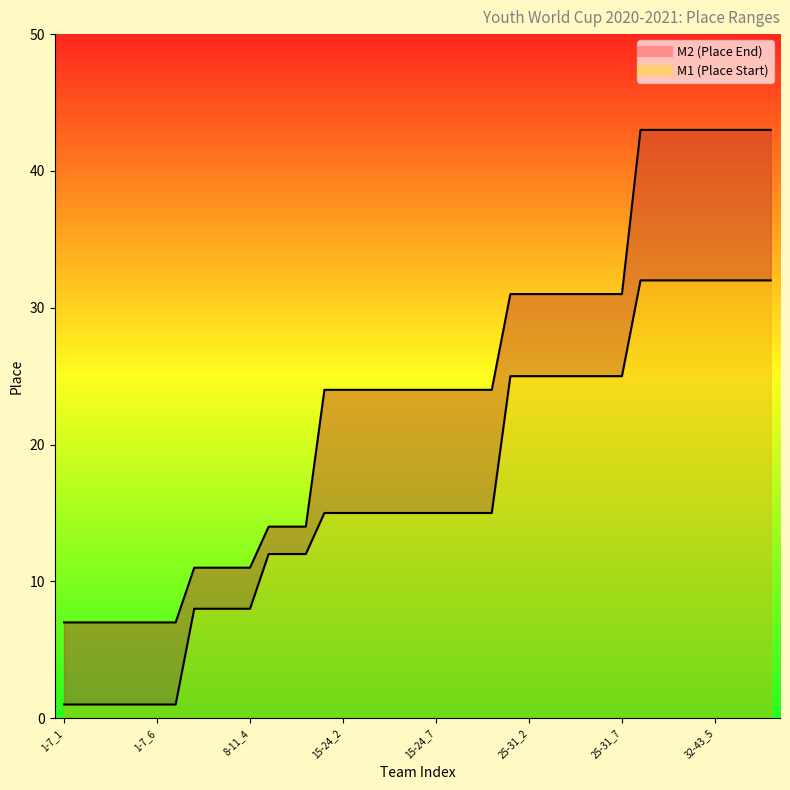

Which has a higher value, 1-7_7 or 15-24_5?

15-24_5